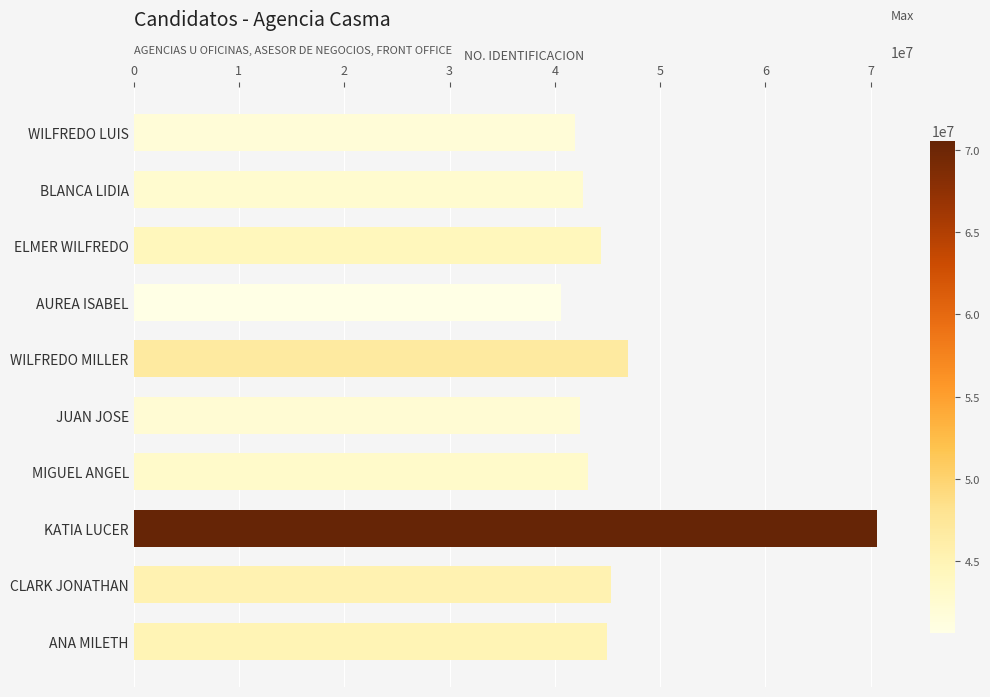

What is the change in value from MIGUEL ANGEL to KATIA LUCER?

+27415365